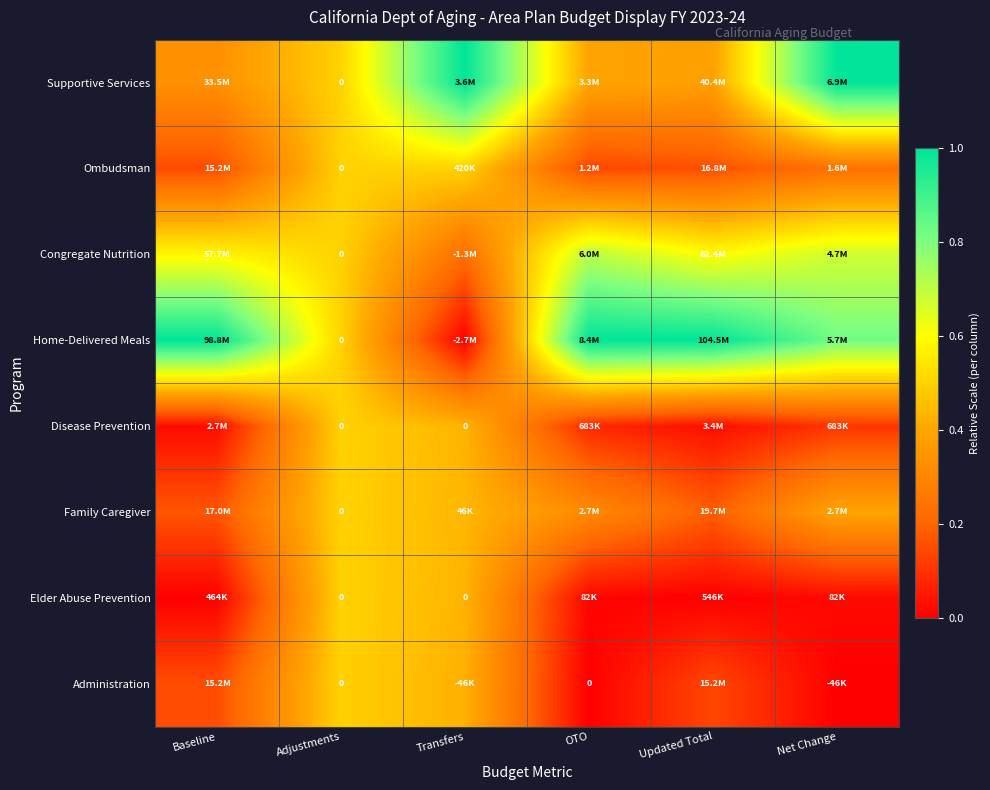

At Baseline, list the series in order from smallest to largest.

Elder Abuse Prevention, Disease Prevention, Ombudsman, Administration, Family Caregiver, Supportive Services, Congregate Nutrition, Home-Delivered Meals